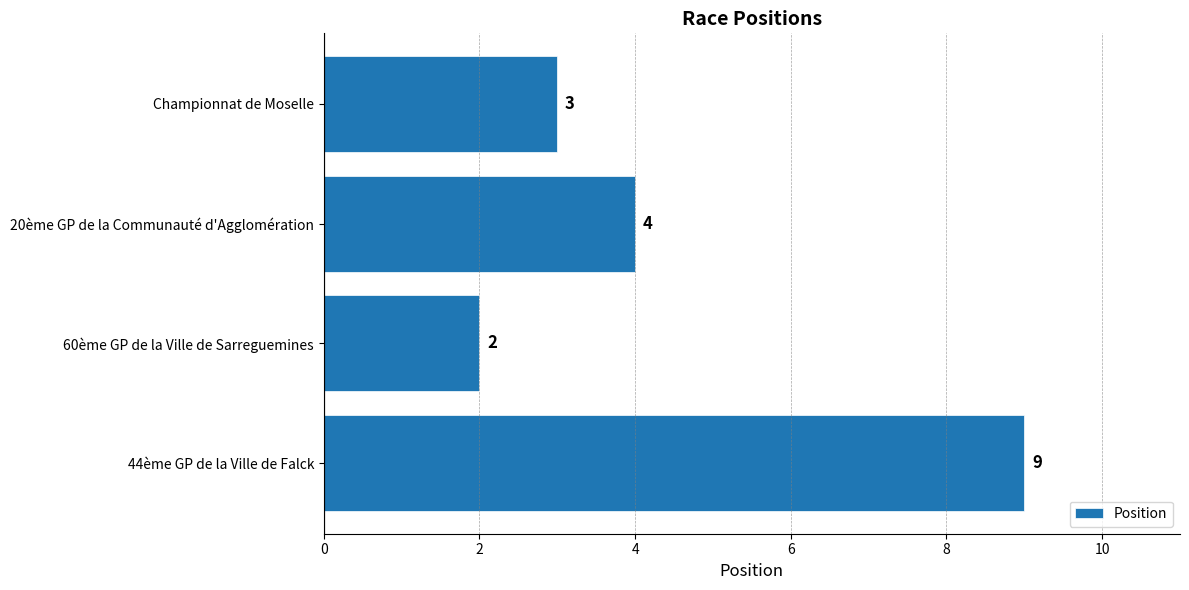

Rank the categories by value from highest to lowest.

44ème GP de la Ville de Falck, 20ème GP de la Communauté d'Agglomération, Championnat de Moselle, 60ème GP de la Ville de Sarreguemines